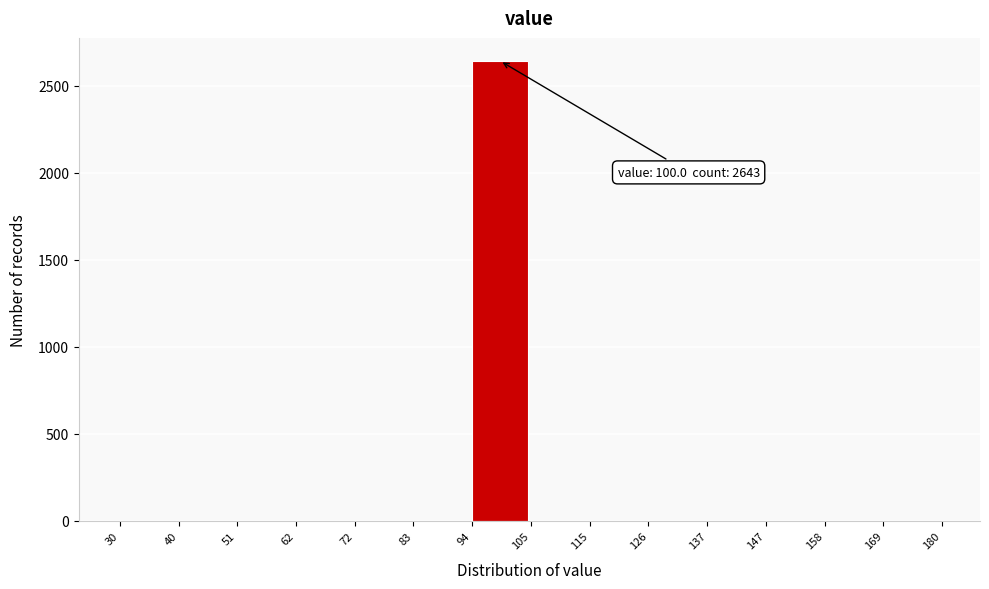

Over which range of the x-axis is the bar tallest?

94 to 105